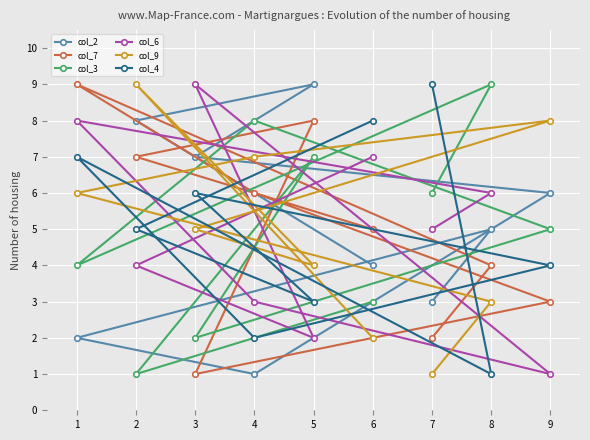

Is it true that col_3 equals 5 at 6?

False